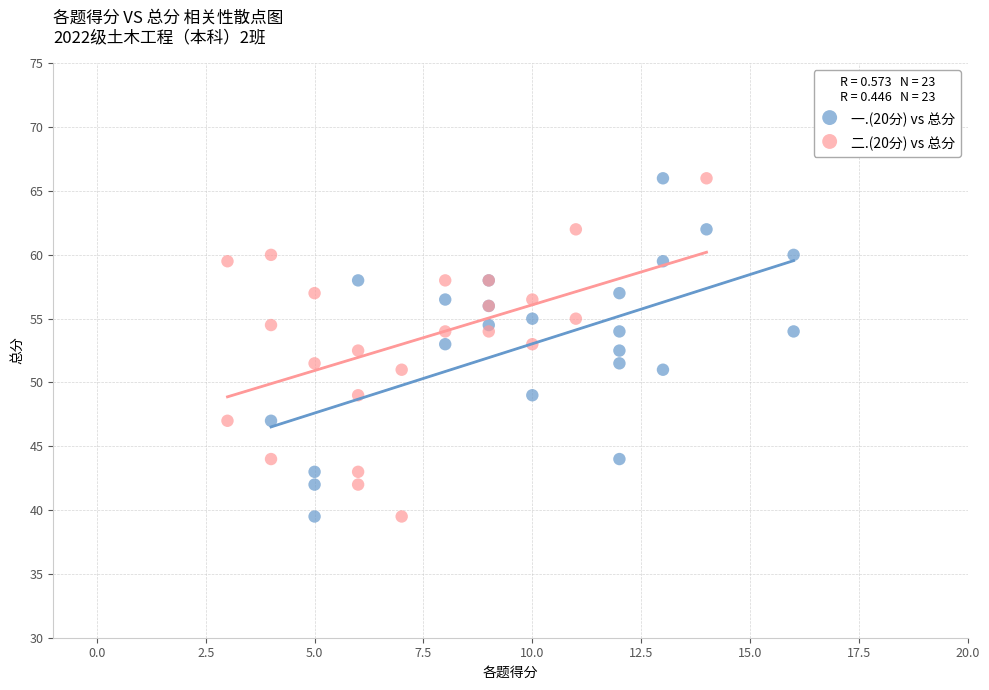

What are all the series names shown in the legend?

一.(20分) vs 总分, 二.(20分) vs 总分